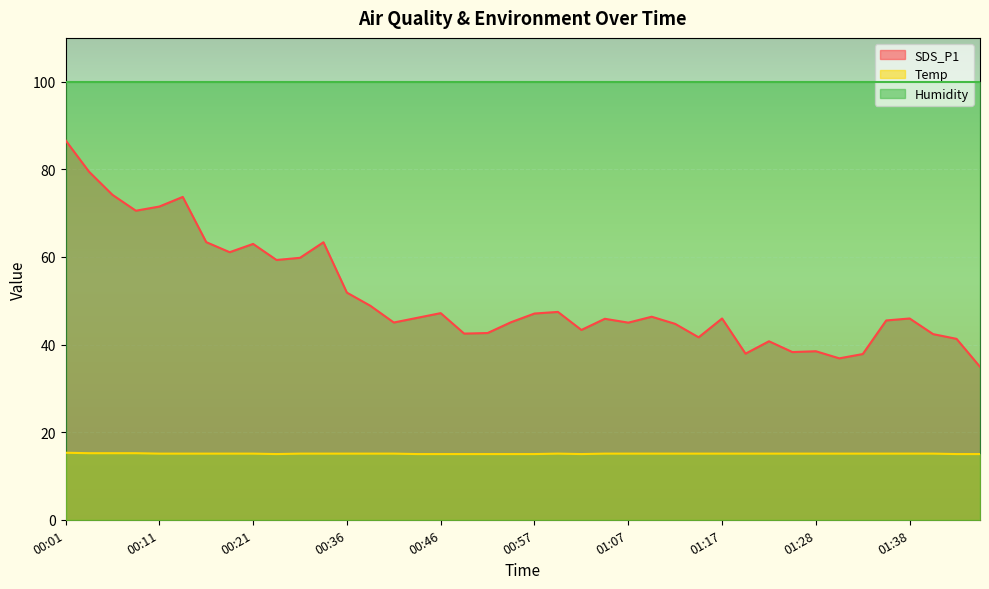

In Temp, how many points are lower than both neighbors (excluding endpoints)?

2